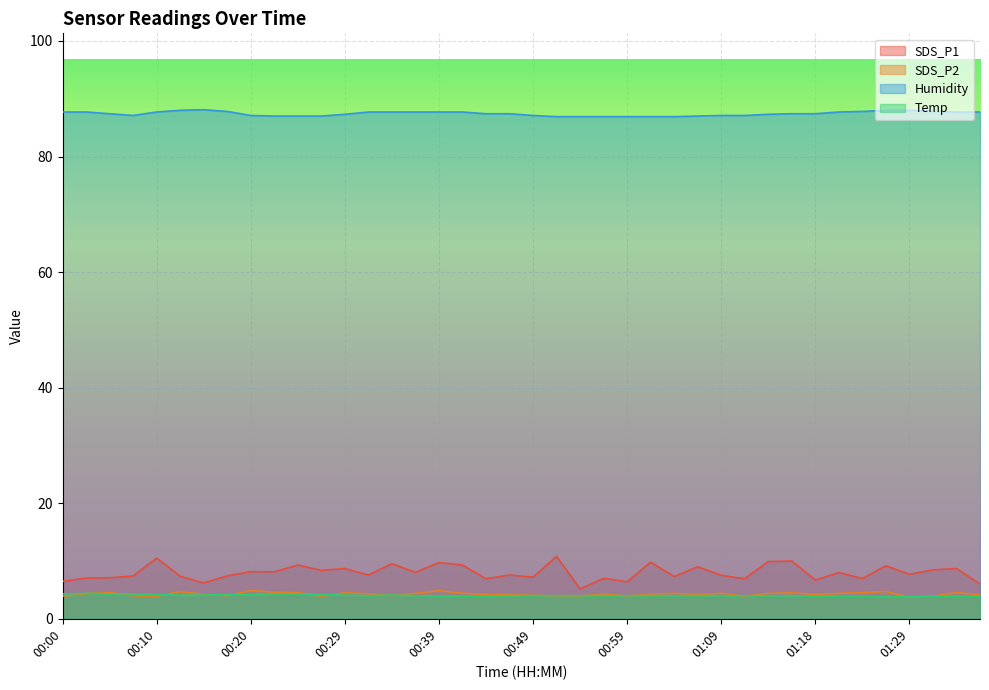

What is the label of the 34th point from the left?

01:21